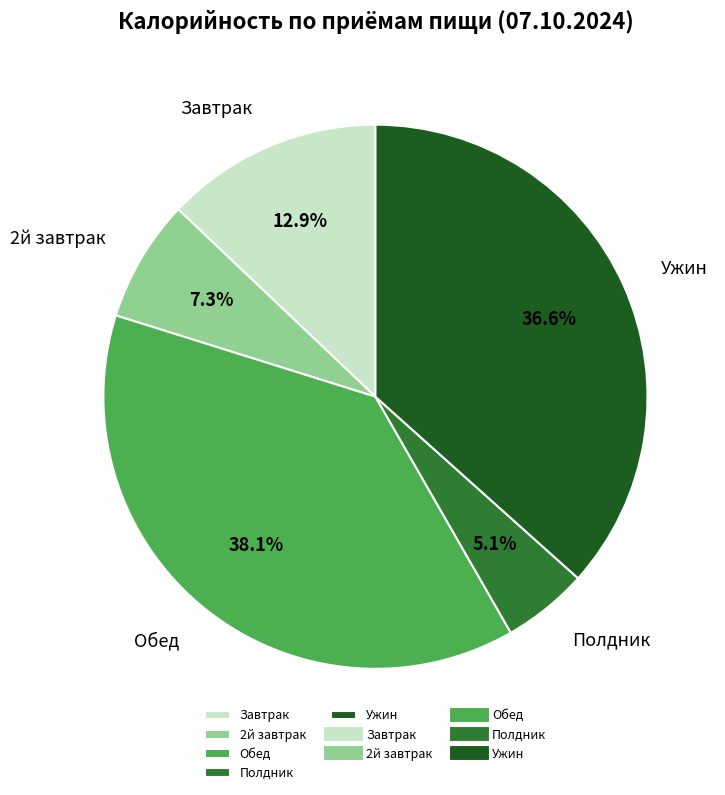

To the nearest percent, what is the average slice percentage?

20%